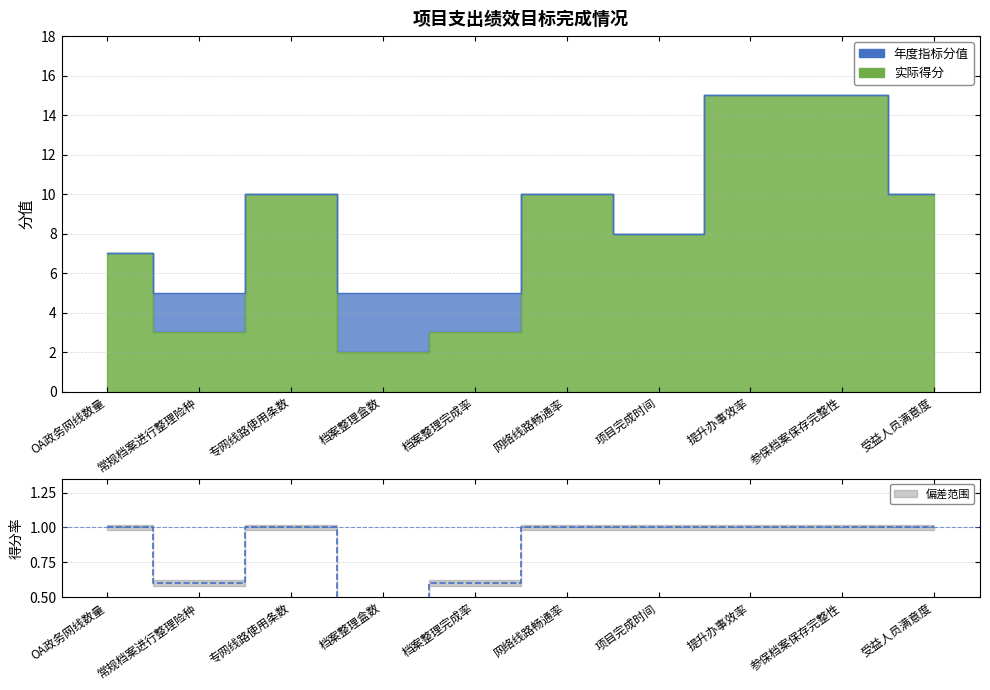

Read the 年度指标分值 value at 网络线路畅通率.

10